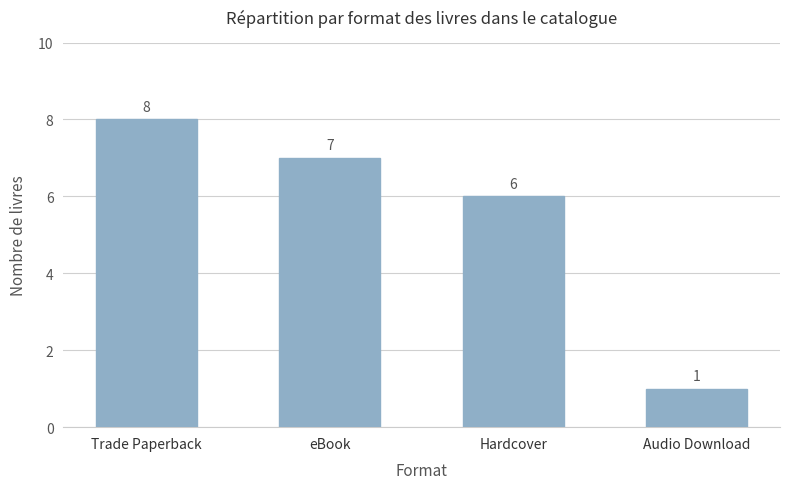

Reading right to left, extract all data points from this chart.

1	6	7	8